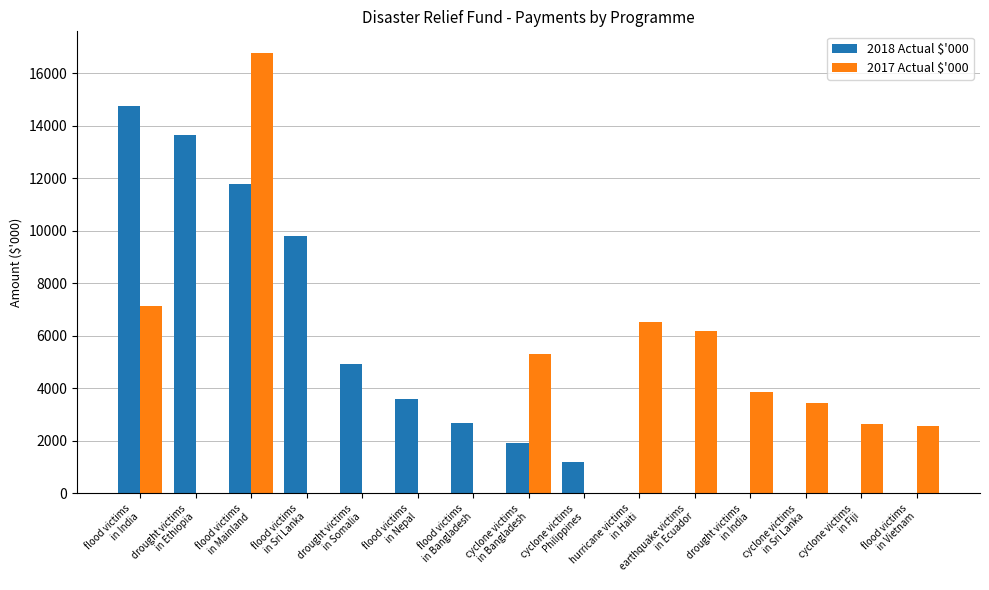

What is the difference between the 2018 Actual $'000 values at drought victims
in India and cyclone victims
in Bangladesh?

1909